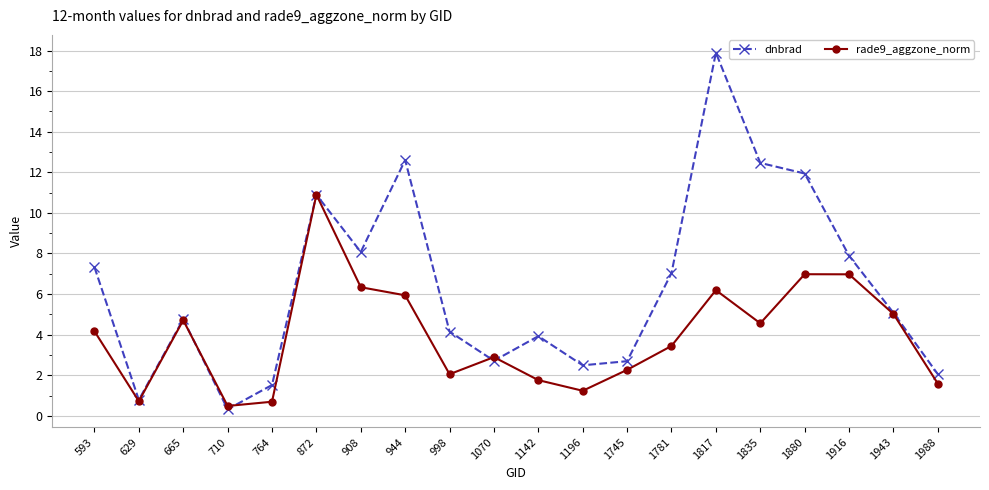

What is the sum of the dnbrad values at 665 and 1835?

17.2